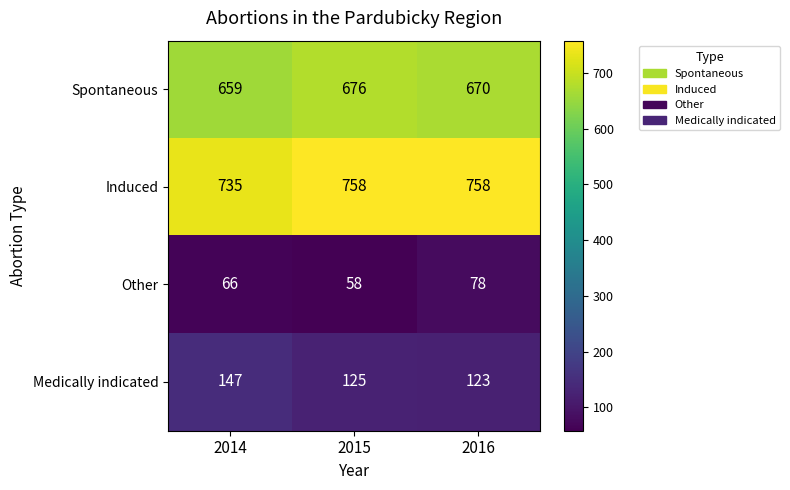

Reading left to right, list all the values displayed in this chart.

Spontaneous: 2014=659	2015=676	2016=670
Induced: 2014=735	2015=758	2016=758
Other: 2014=66	2015=58	2016=78
Medically indicated: 2014=147	2015=125	2016=123